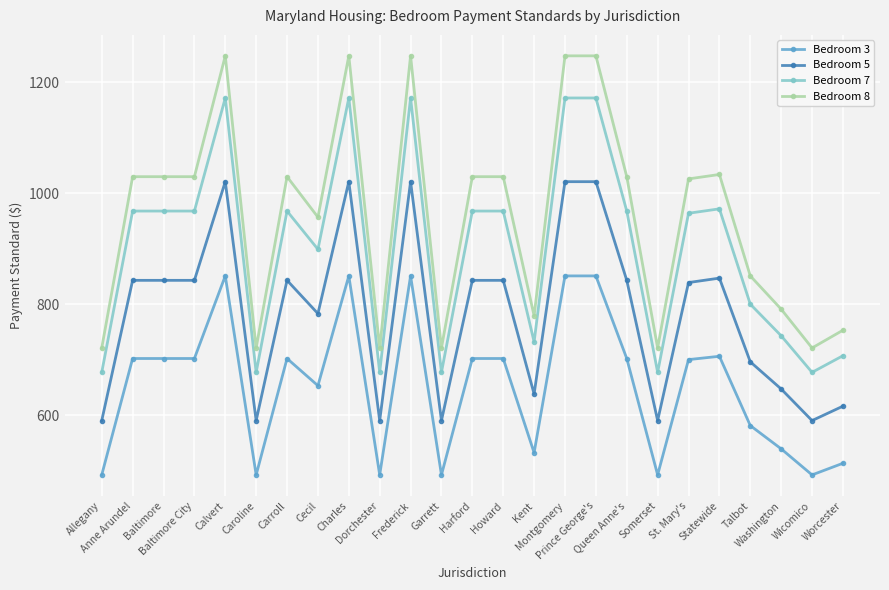

Rank the series at Frederick from lowest to highest value.

Bedroom 3, Bedroom 5, Bedroom 7, Bedroom 8